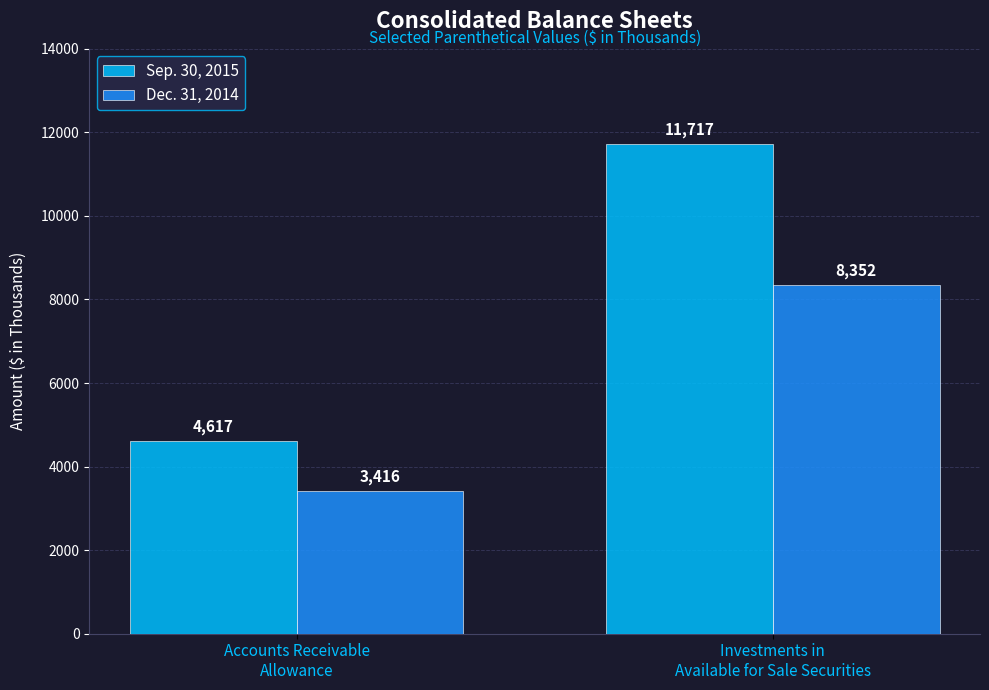

What is the average value of the Sep. 30, 2015 series?

8167